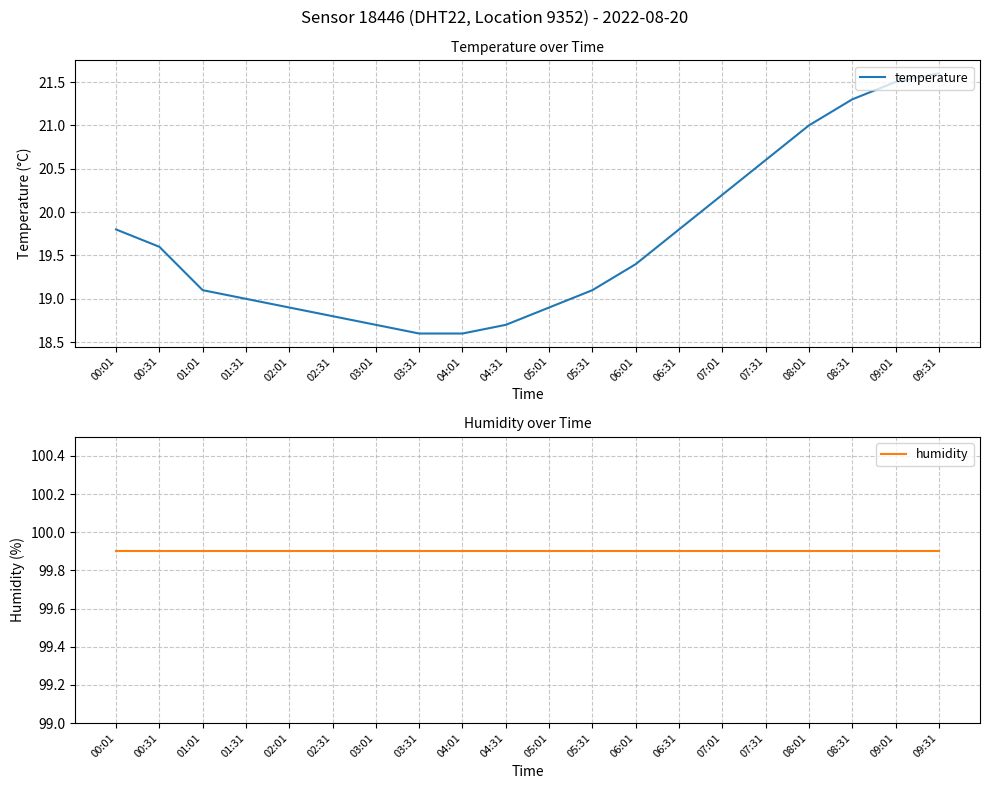

True or false: humidity and temperature cross at least once.

False